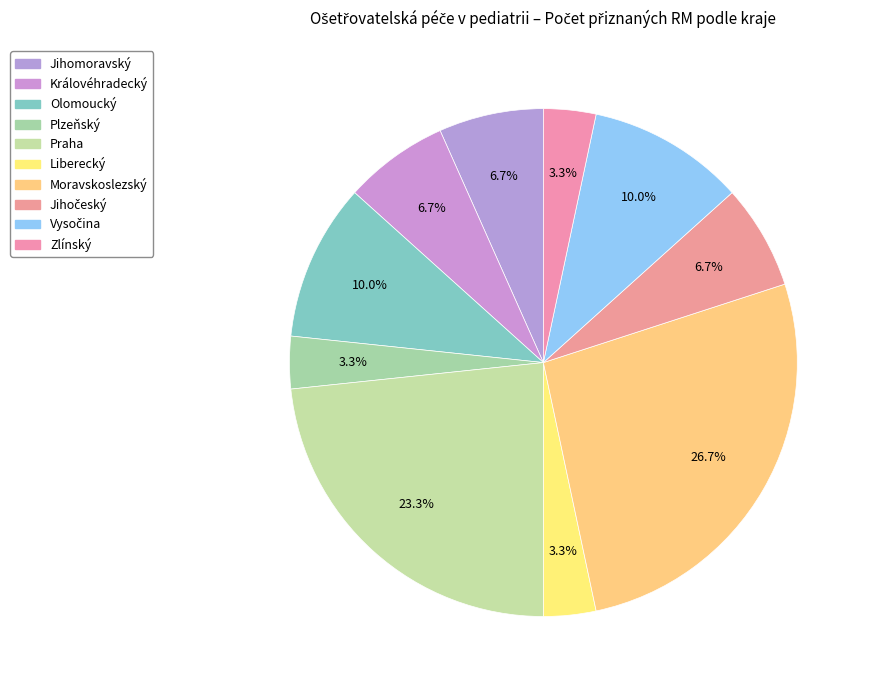

How many segments does this pie chart have?

10